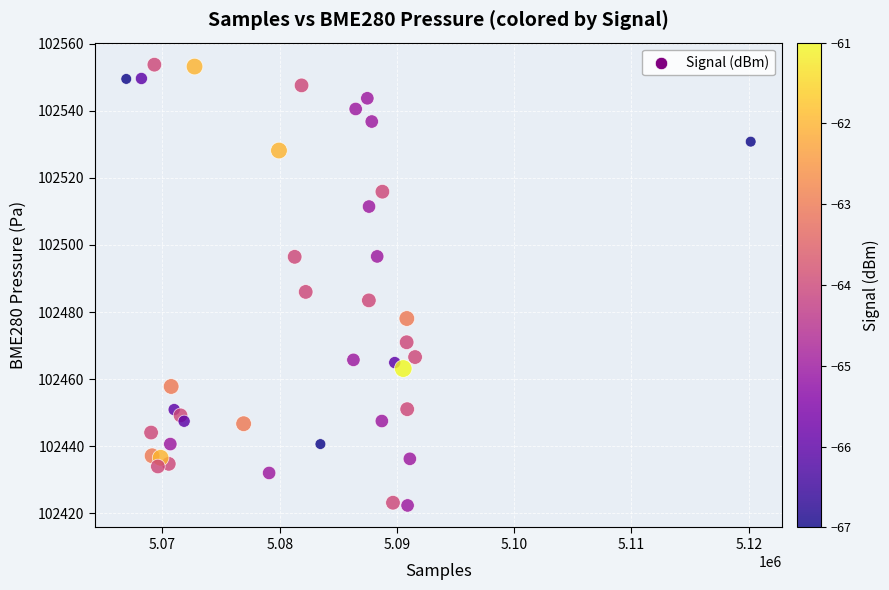

What is the range of Y values (max minus min)?

131.5